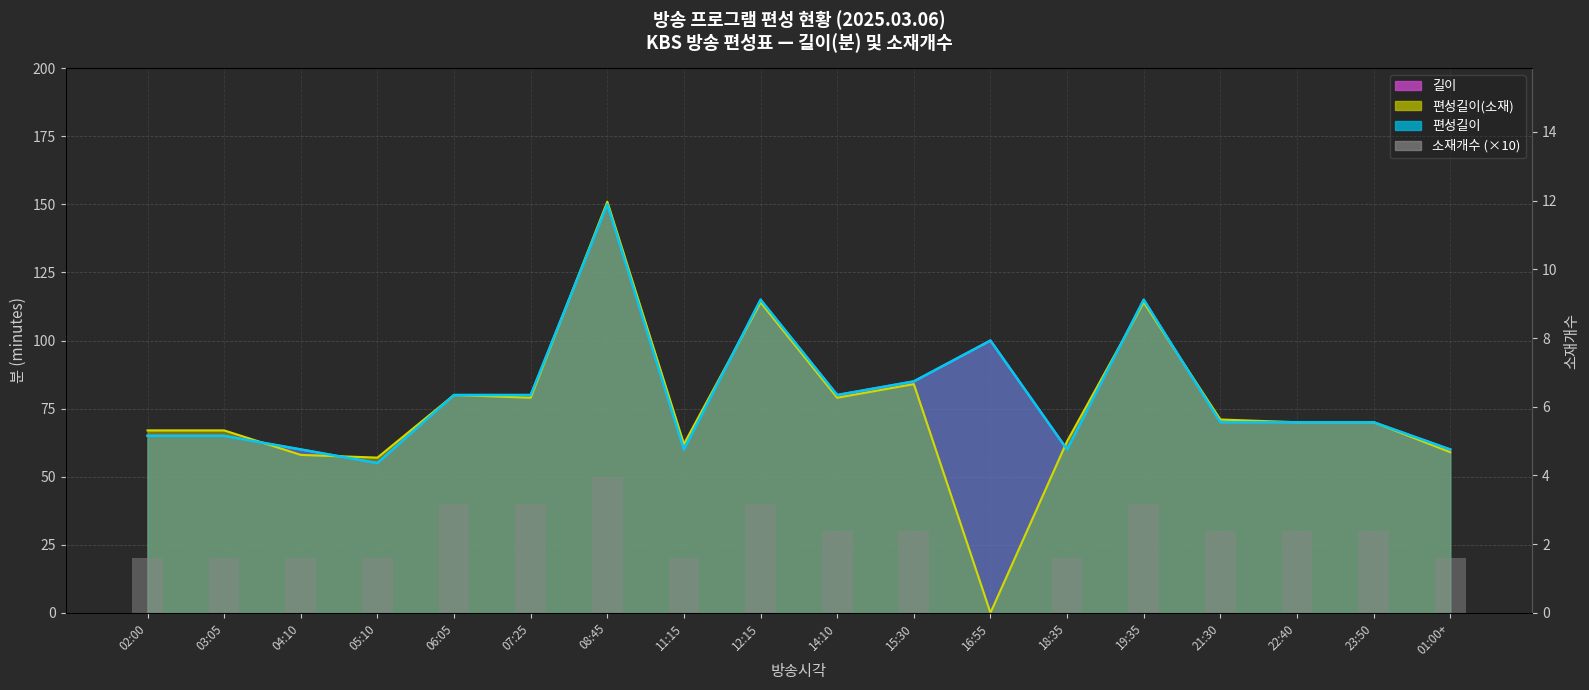

Which label corresponds to the smallest value in the chart?

16:55